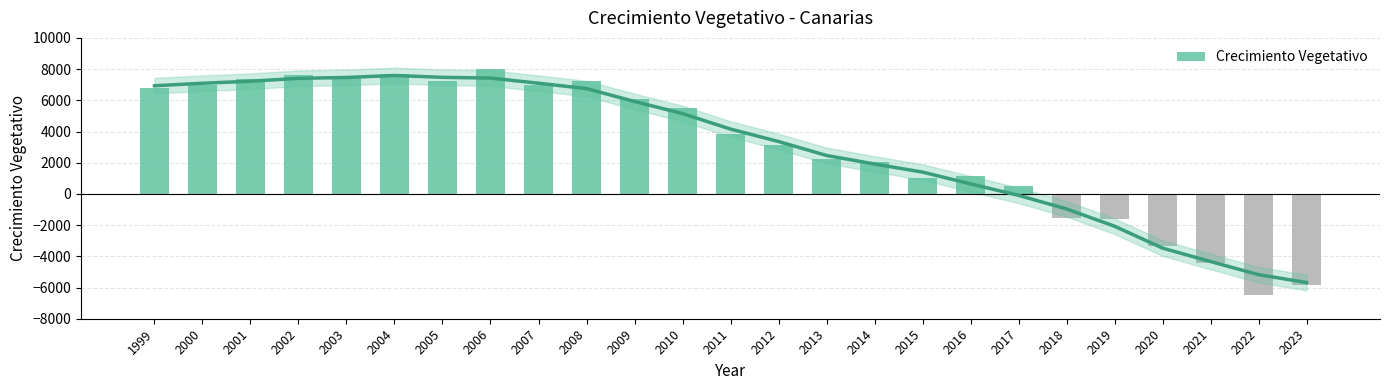

Reading right to left, transcribe all the data shown in this chart.

2023=-5832	2022=-6493	2021=-4417	2020=-3308	2019=-1619	2018=-1535	2017=525	2016=1124	2015=1036	2014=2067	2013=2238	2012=3120	2011=3858	2010=5504	2009=6056	2008=7210	2007=6998	2006=7976	2005=7230	2004=7711	2003=7442	2002=7598	2001=7334	2000=6951	1999=6791